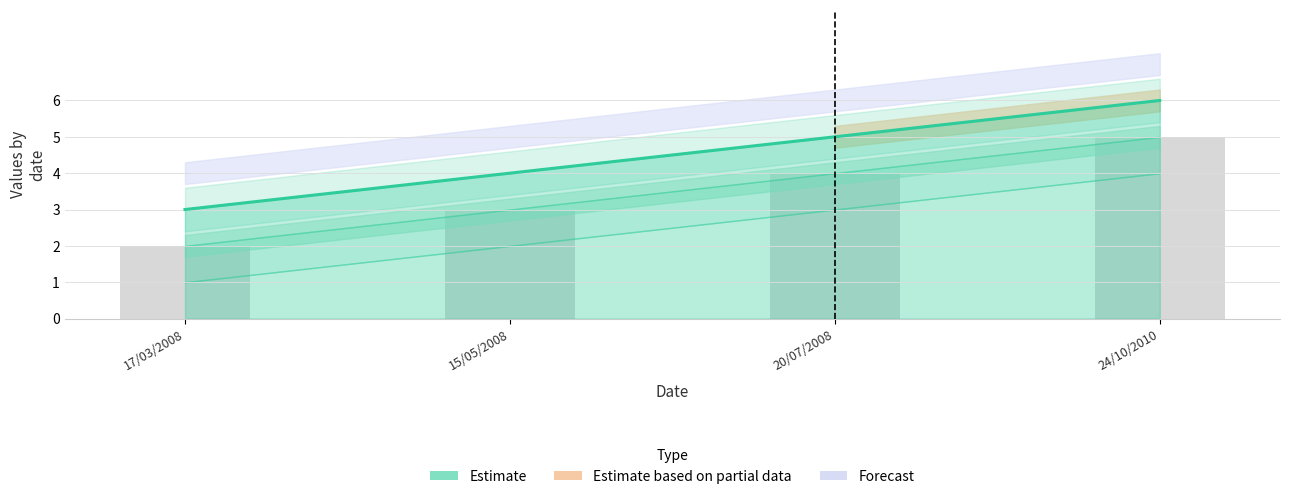

Rank the categories by value from highest to lowest.

24/10/2010, 20/07/2008, 15/05/2008, 17/03/2008